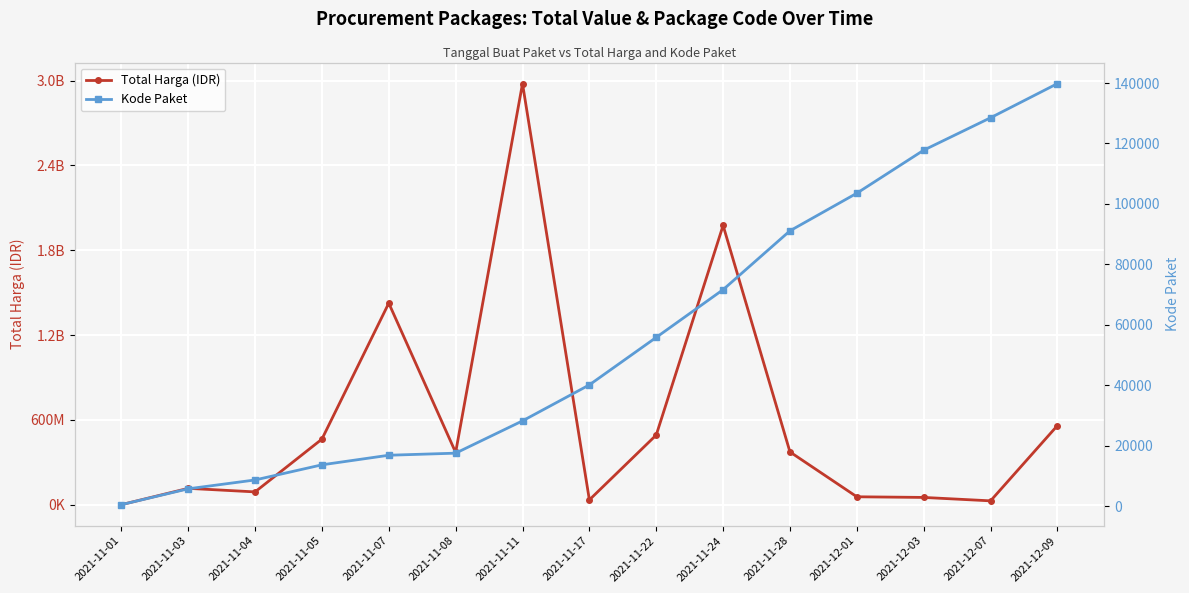

Rank the series by their average value, from lowest to highest.

Kode Paket, Total Harga (IDR)